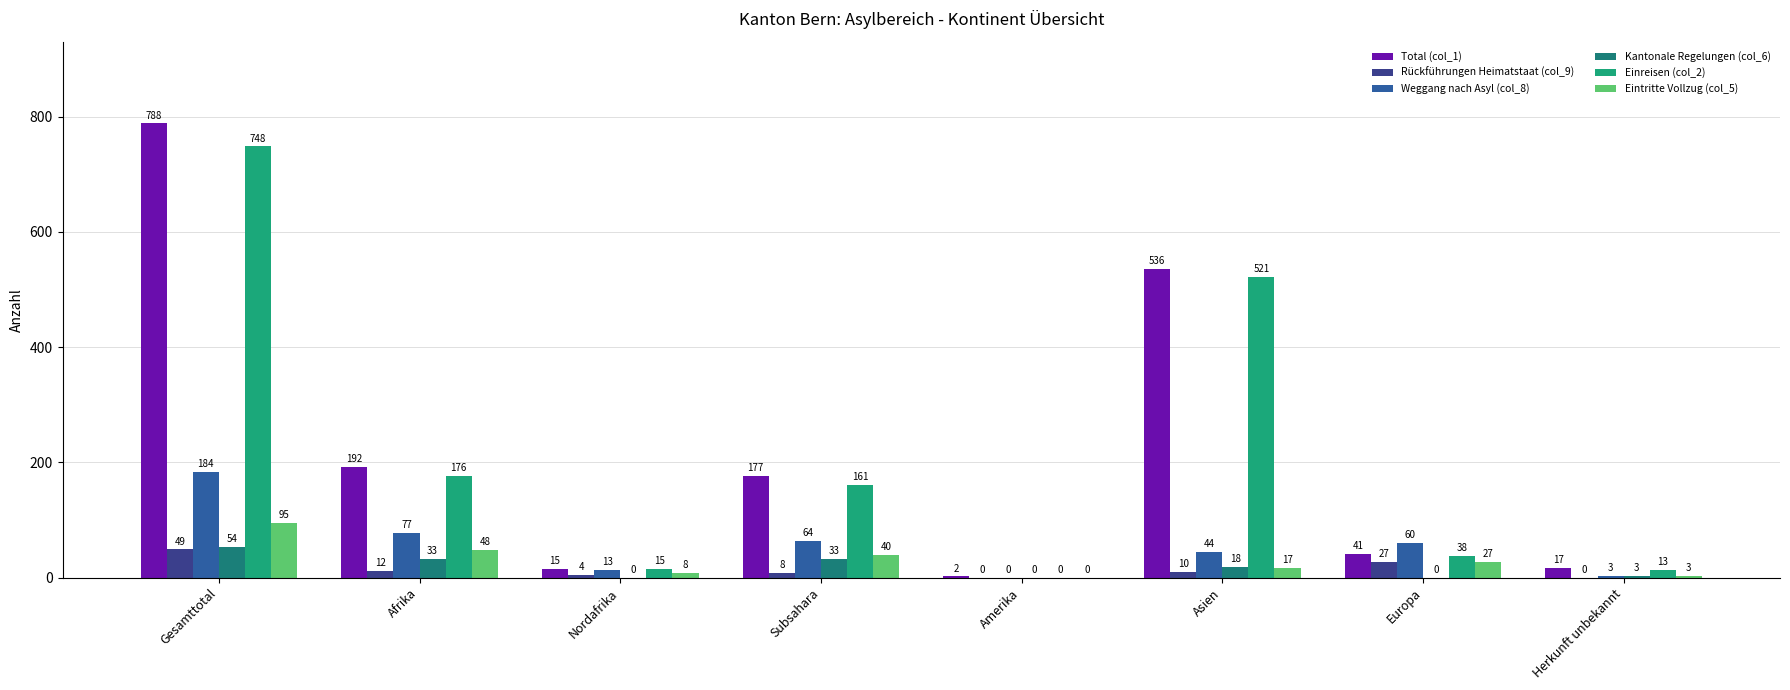

How many groups of bars are there?

8